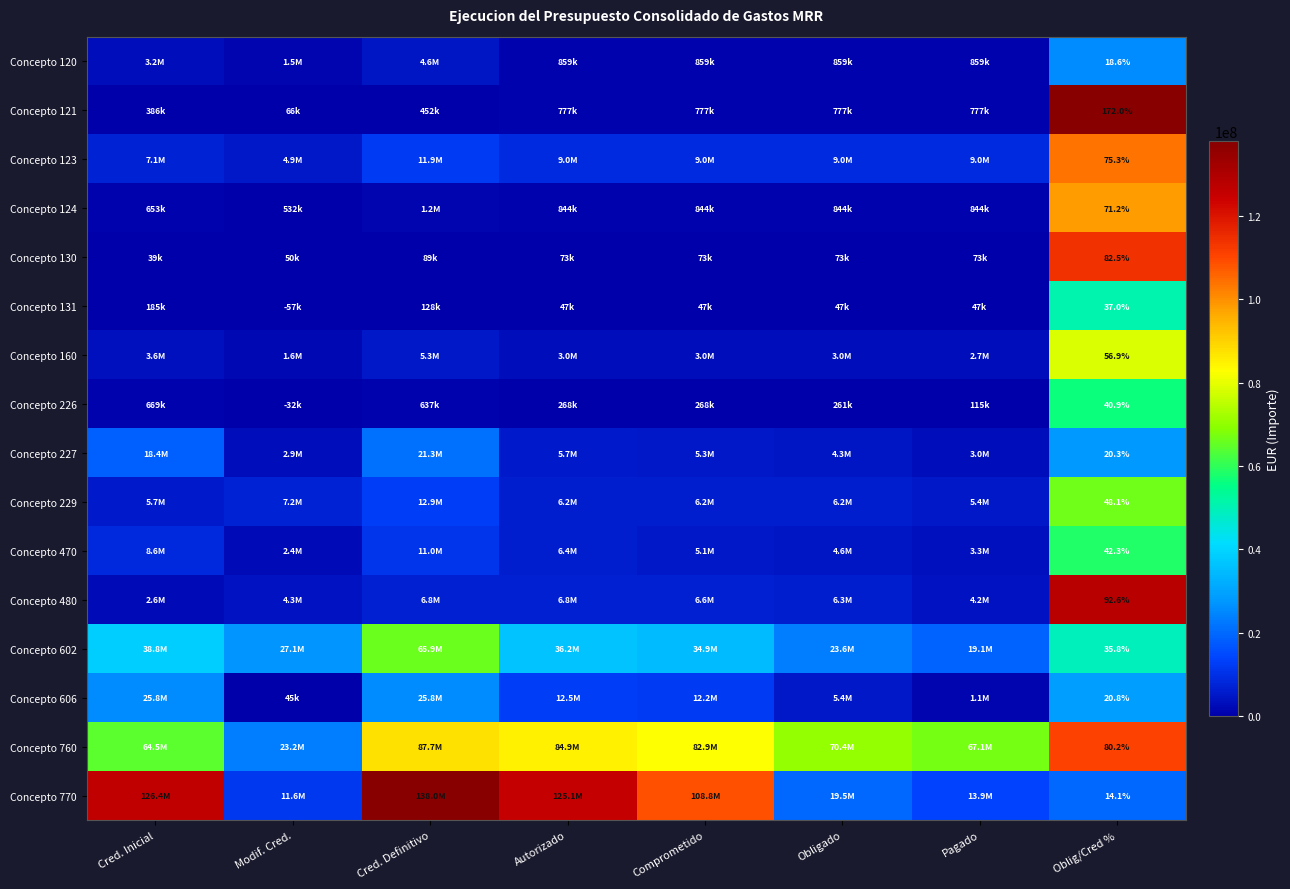

What is the difference between the Concepto 770 values at Autorizado and Cred. Definitivo?

12899035.2